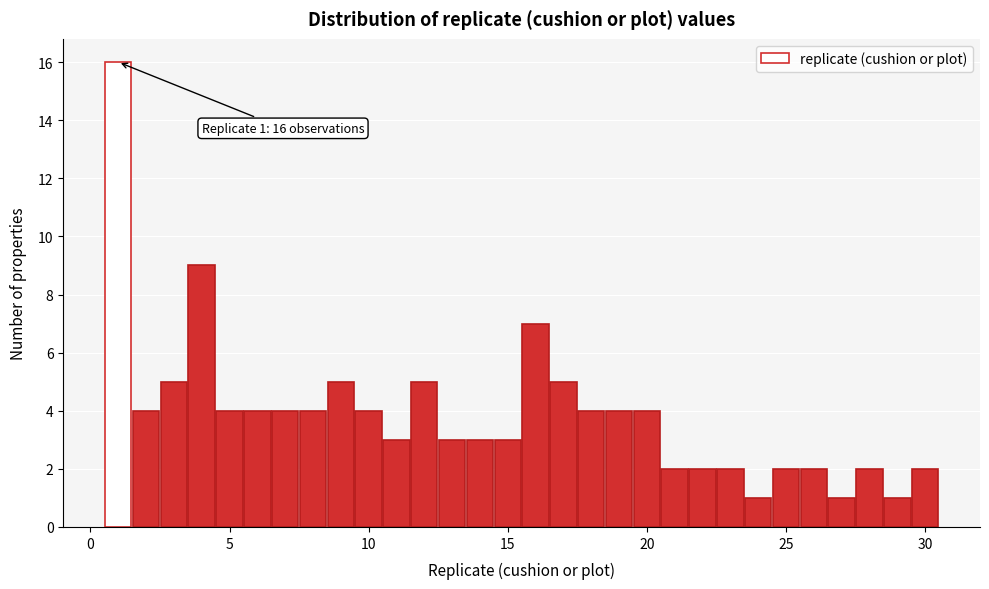

Around what value on the x-axis is the tallest bar? Give the approximate position of its centre, as read against the axis.

1.0